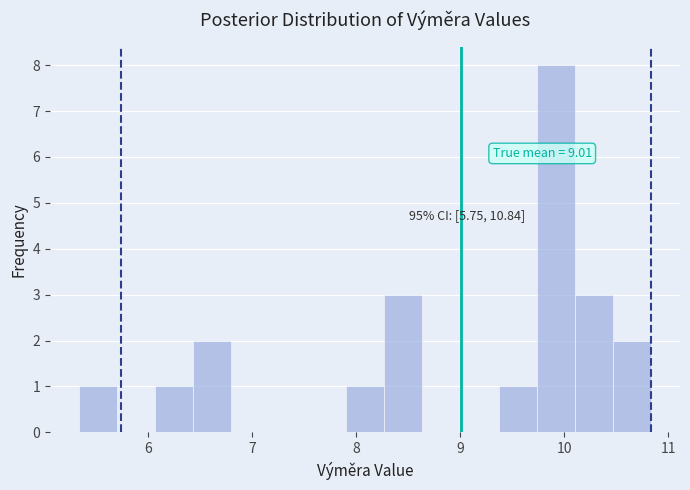

Read against the x-axis, roughly where is the centre of the tallest bar?

9.9